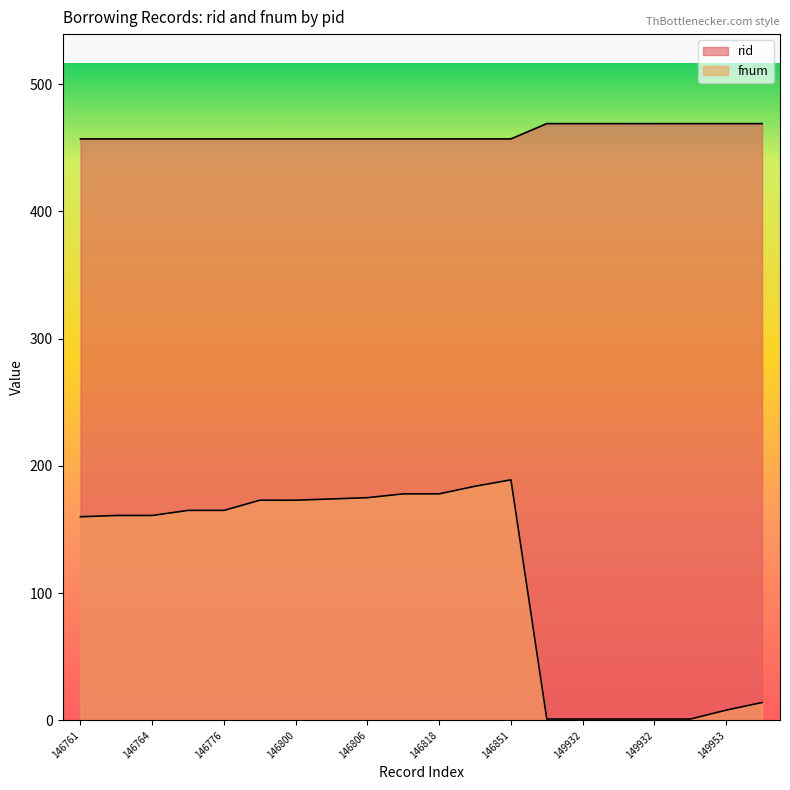

How many lines are shown in the chart?

2